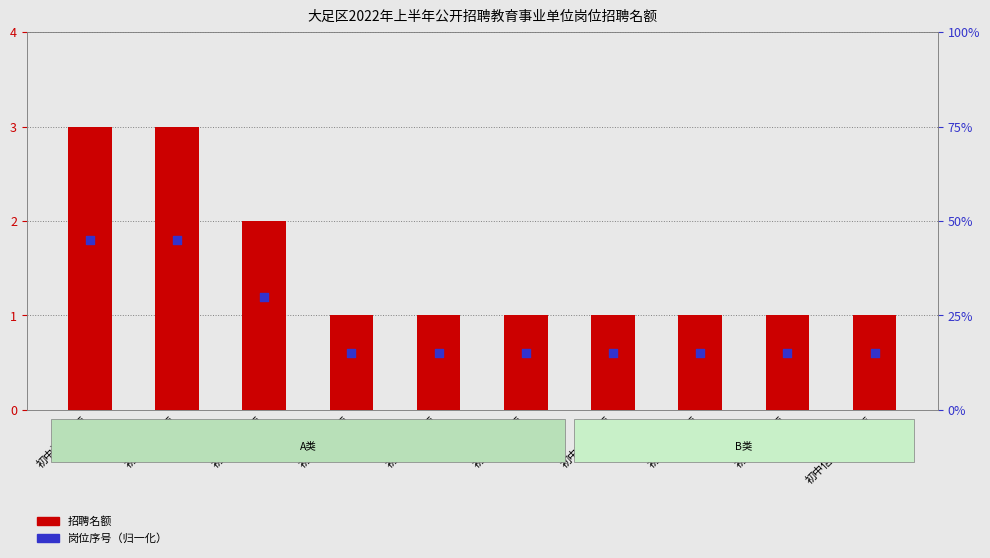

What are all the series names shown in the legend?

招聘名额, 岗位序号（归一化）